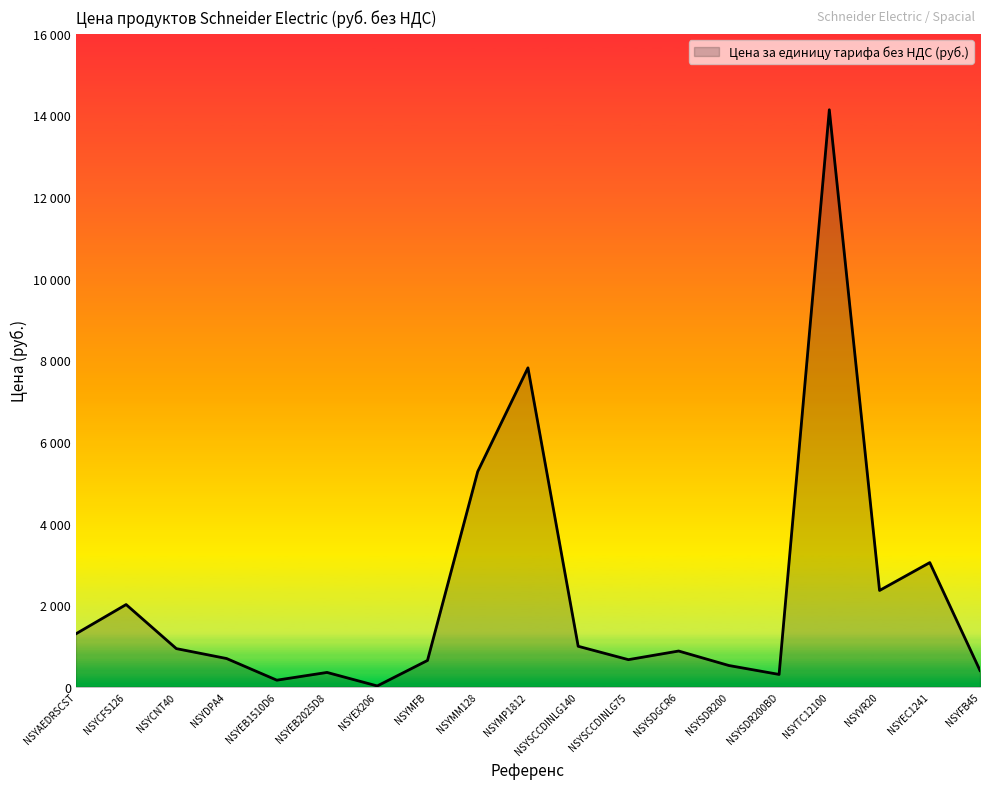

What is the label of the 17th point from the right?

NSYCNT40